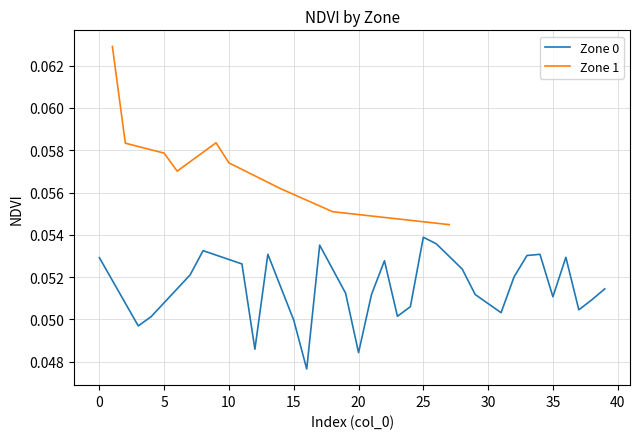

True or false: the data shows 0.0 at 39.

False